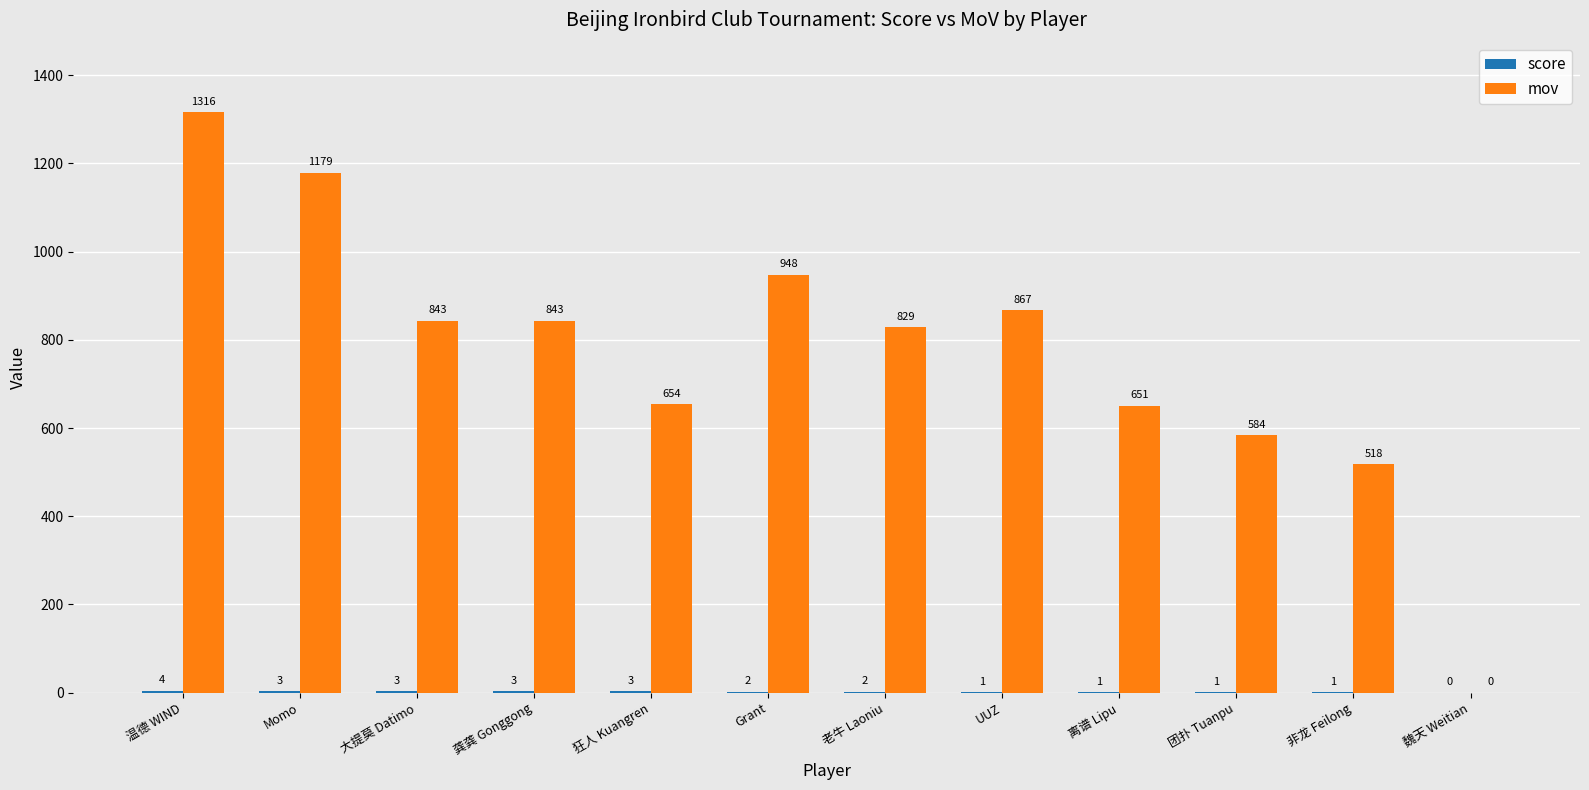

What is the total value across all series at 狂人 Kuangren?

657